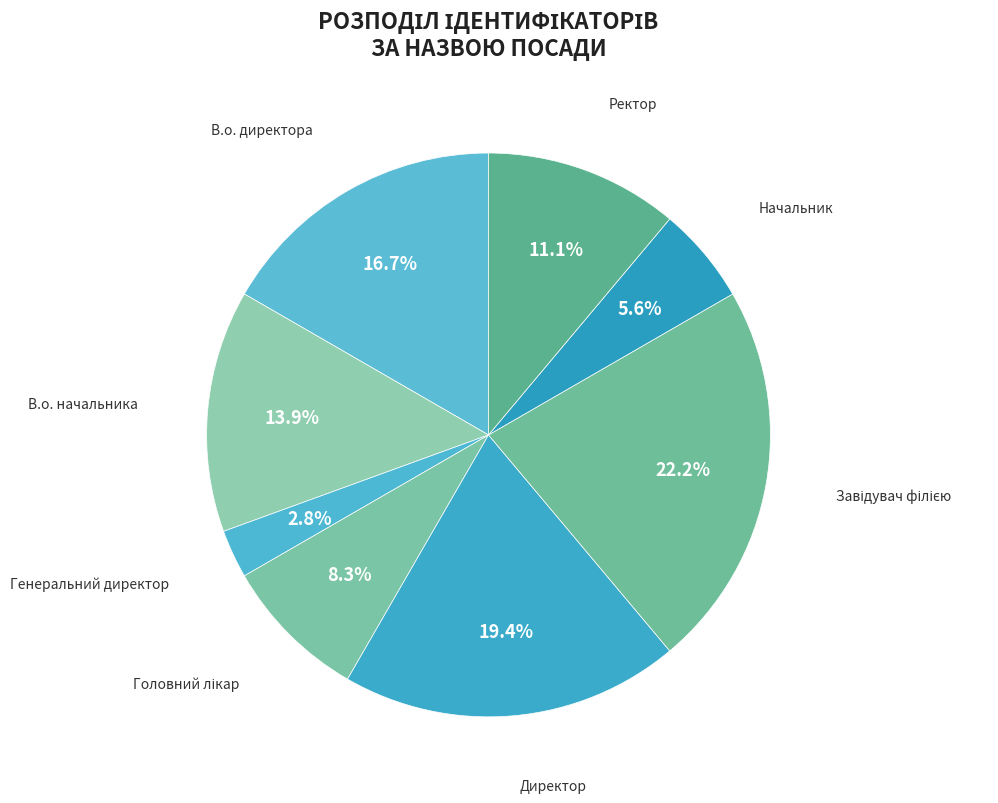

Which category has the smallest portion of the pie?

Генеральний директор